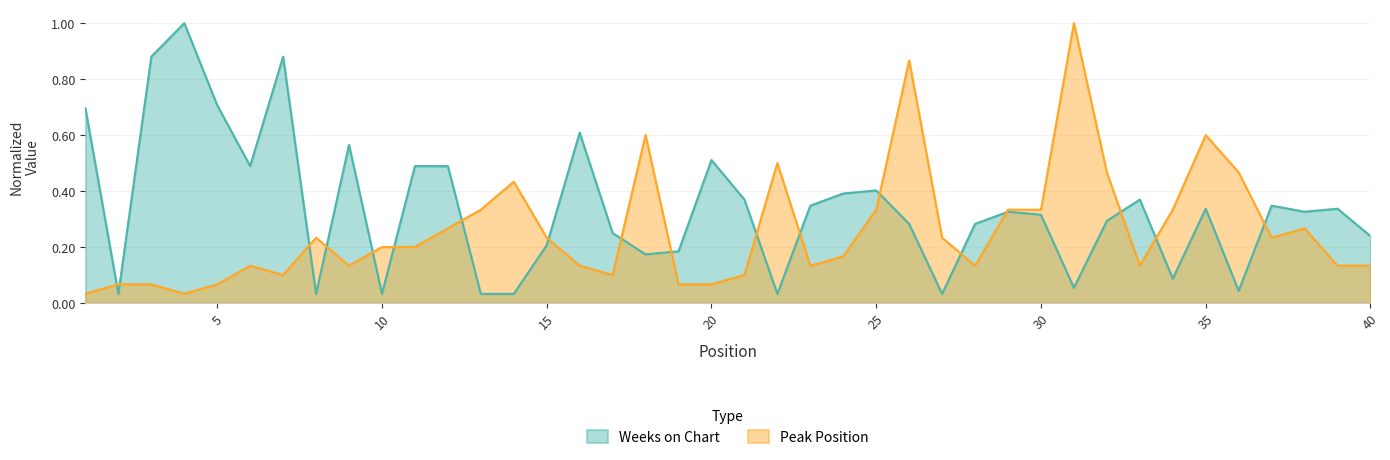

The Peak Position series shows 0.1 at 17. True or false?

False